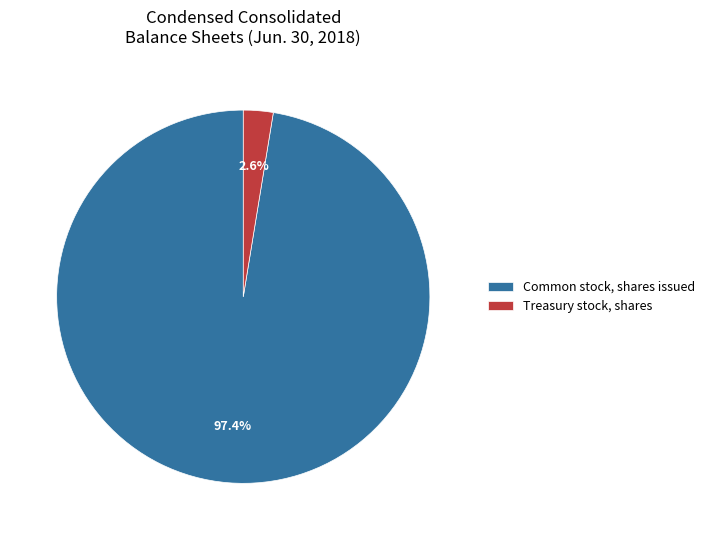

What is the largest slice in the pie chart?

Common stock, shares issued